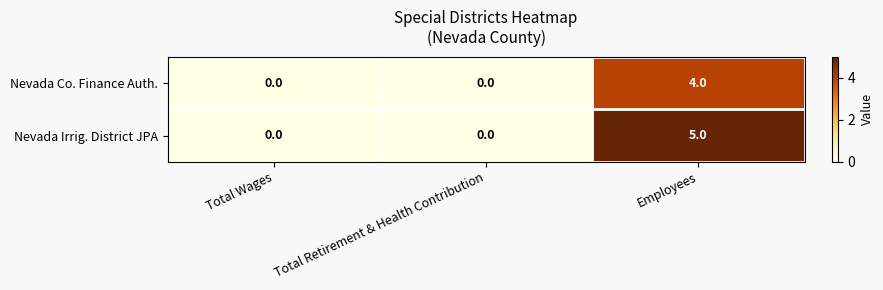

Which series has the largest range (max minus min)?

Nevada Irrig. District JPA